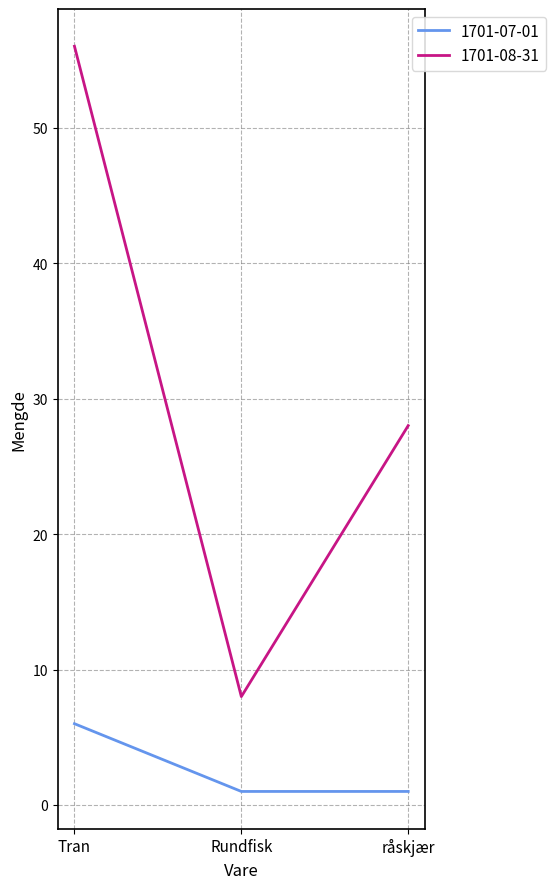

Reading left to right, what are all the values shown in this chart?

1701-07-01: Tran=6	Rundfisk=1	råskjær=1
1701-08-31: Tran=56	Rundfisk=8	råskjær=28